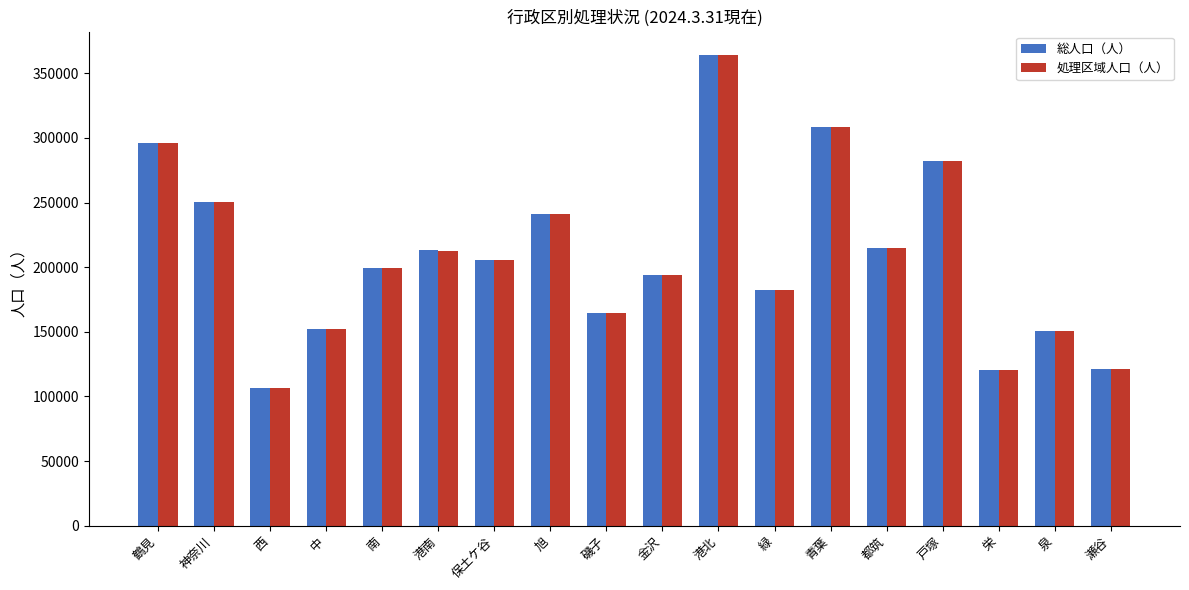

How many groups of bars are there?

18